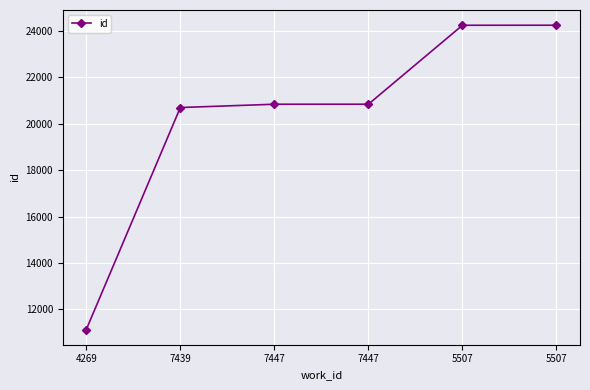

Does the chart have visible grid lines?

Yes